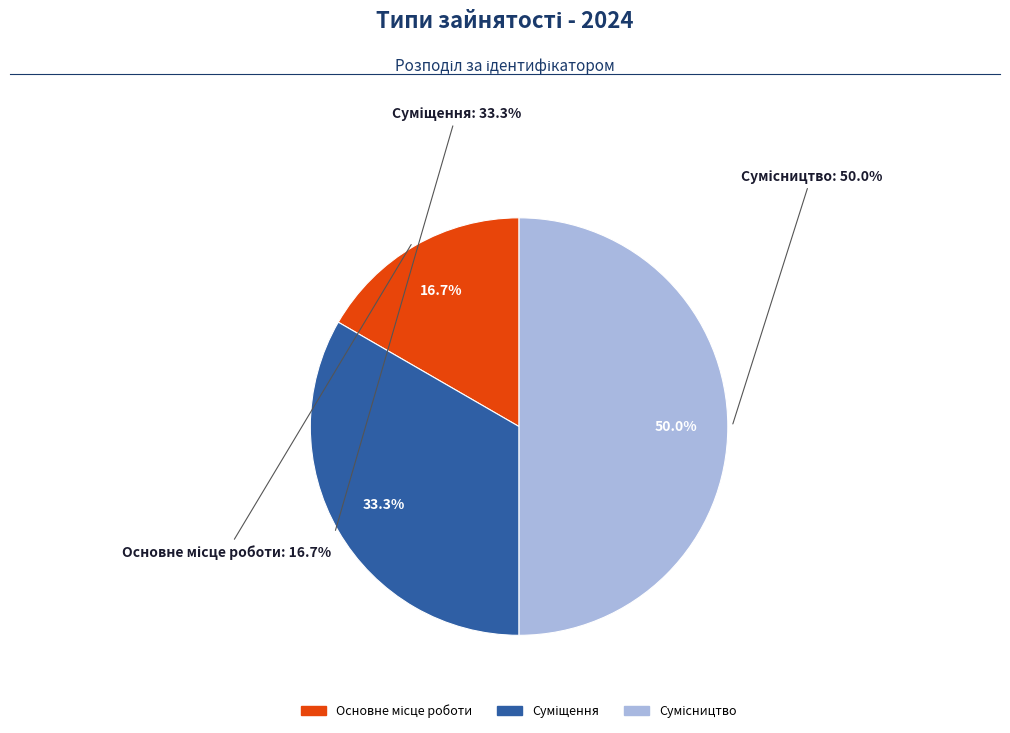

How many segments does this pie chart have?

3